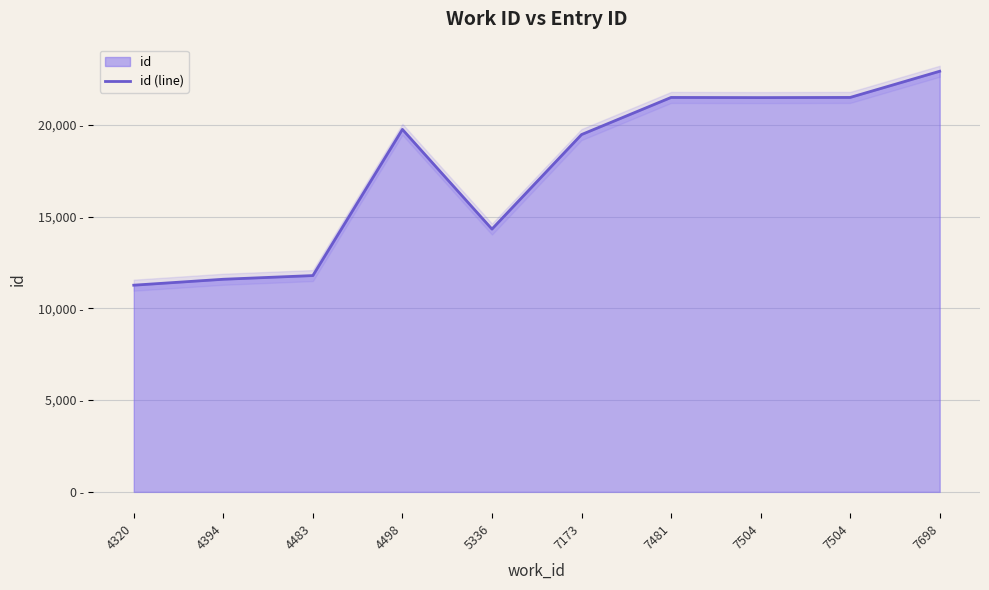

What is the sum of the values at 7504 and 4483?

33261